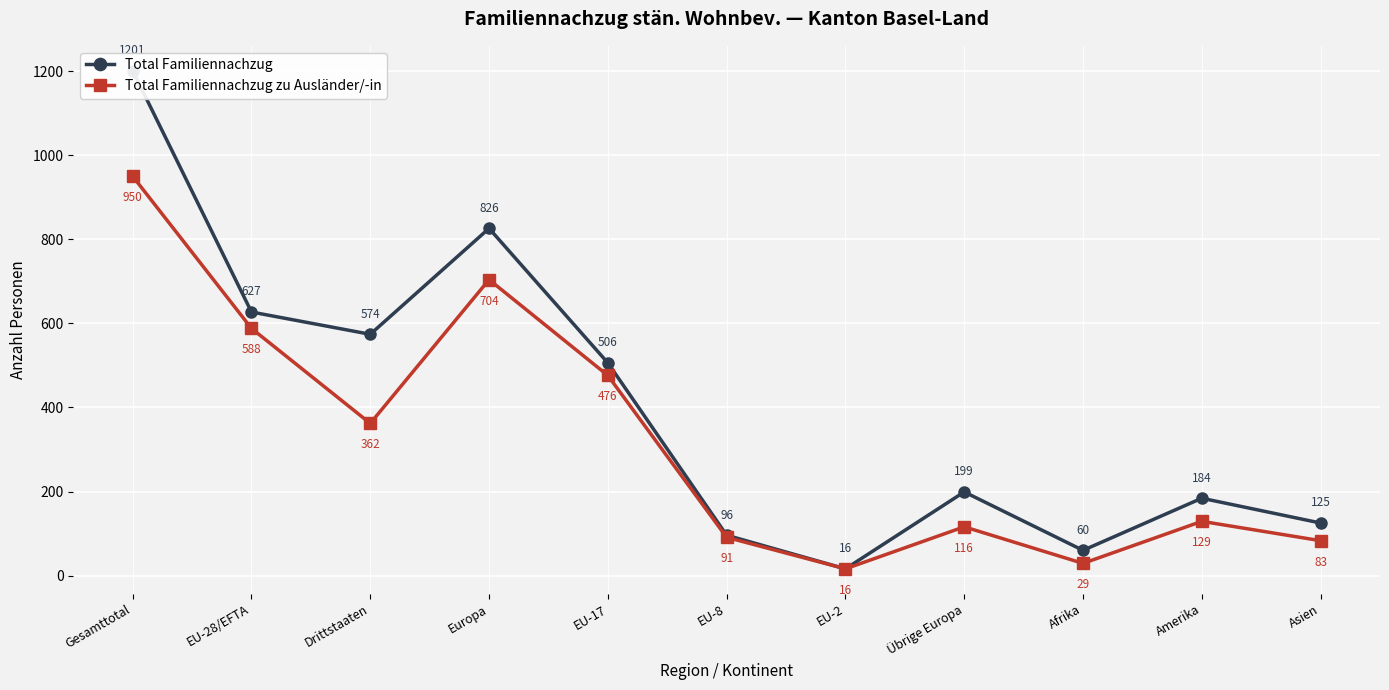

The value of Total Familiennachzug at Gesamttotal is 2136. True or false?

False